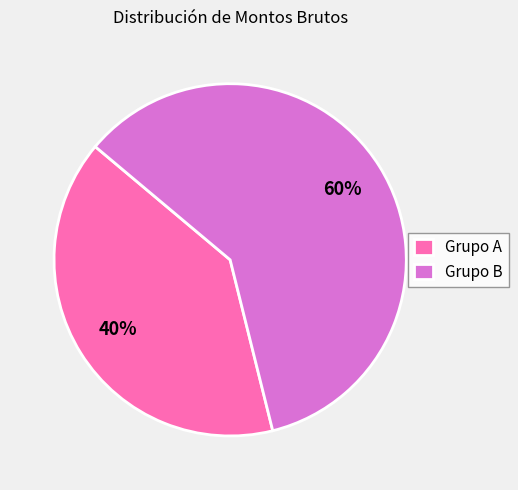

Which category has the biggest portion of the pie?

Grupo B